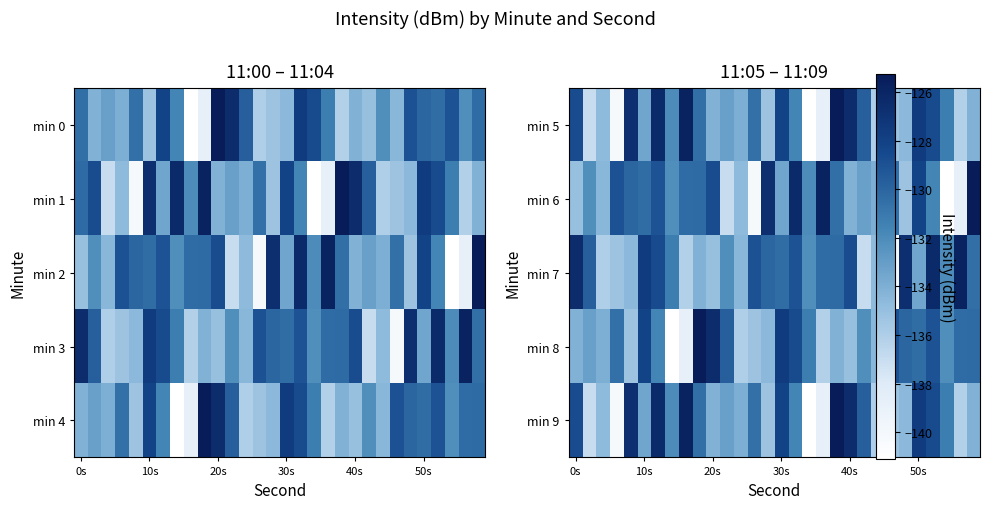

The min 5 series shows -216.9 at 20s. True or false?

False